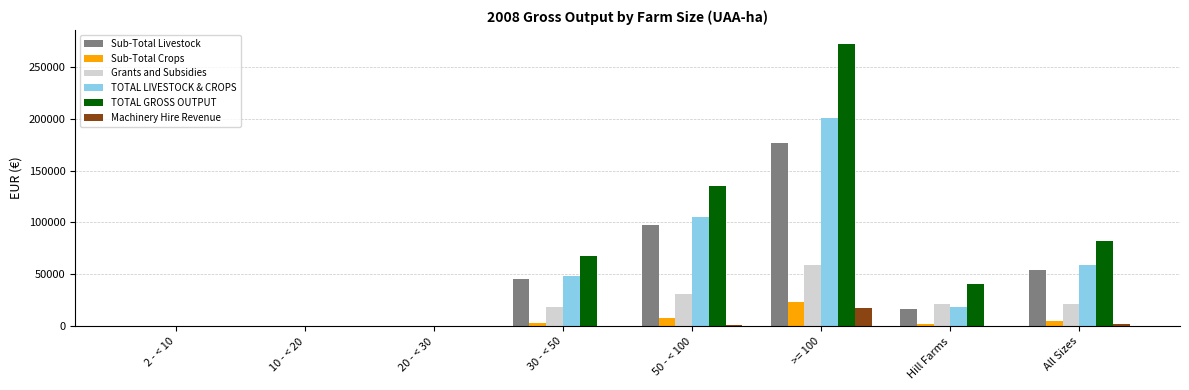

At which category is the sum across all series the highest?

>= 100